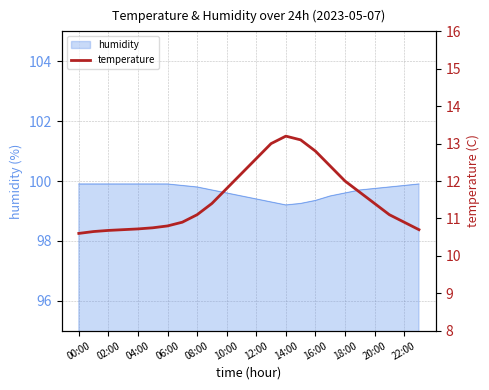

True or false: humidity has a value of 55.0 at 04:00.

False